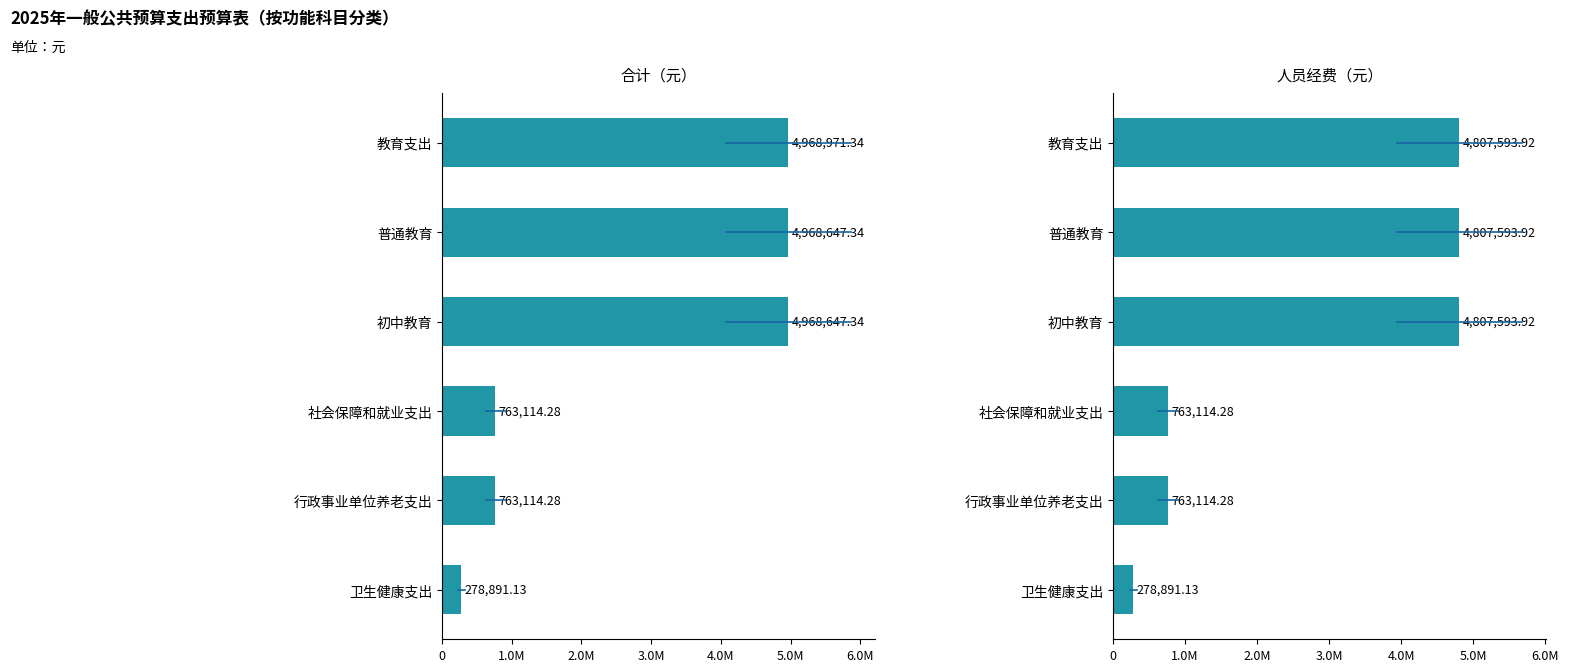

How many bars are there in total?

12